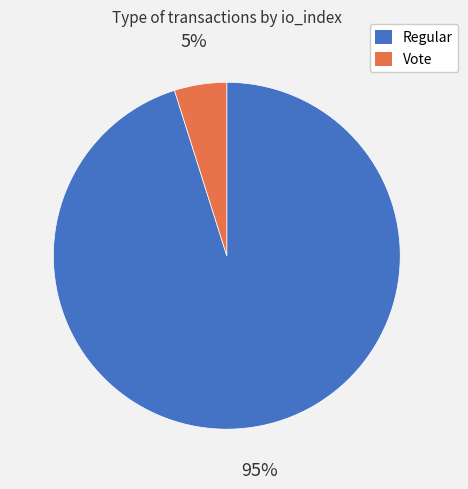

To the nearest percent, what portion does Regular represent?

95%